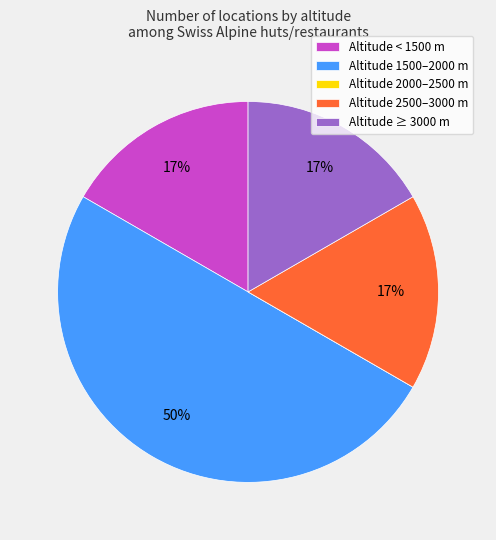

What percentage is the Altitude 2500–3000 m slice, to the nearest percent?

17%